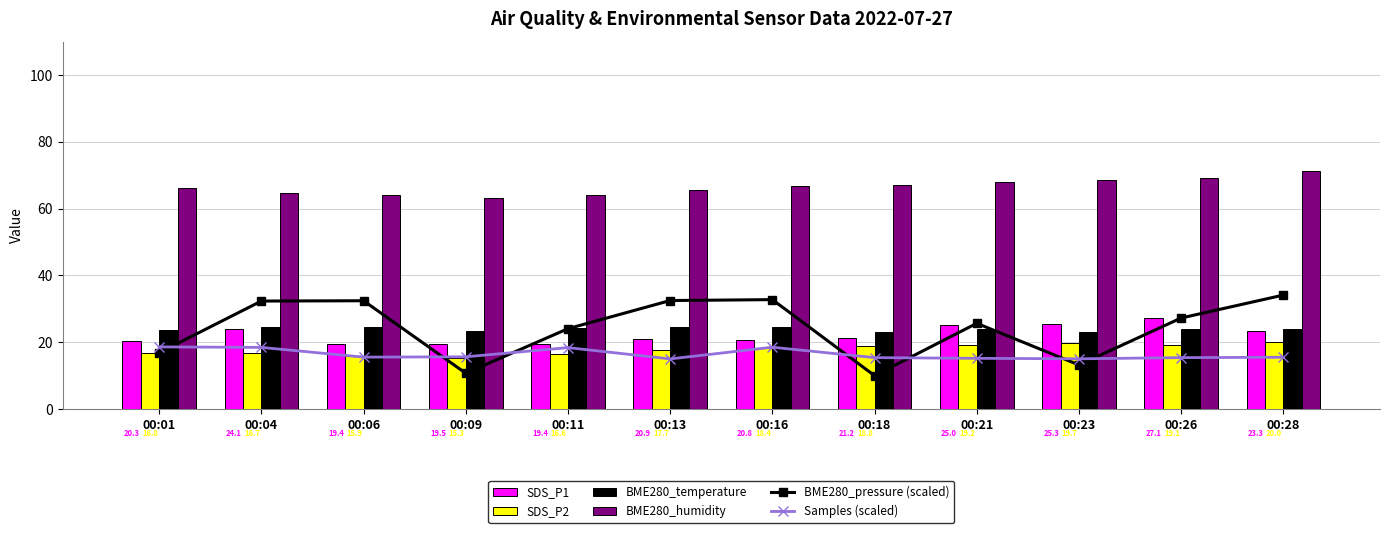

Is it true that BME280_temperature equals 24.7 at 00:13?

True